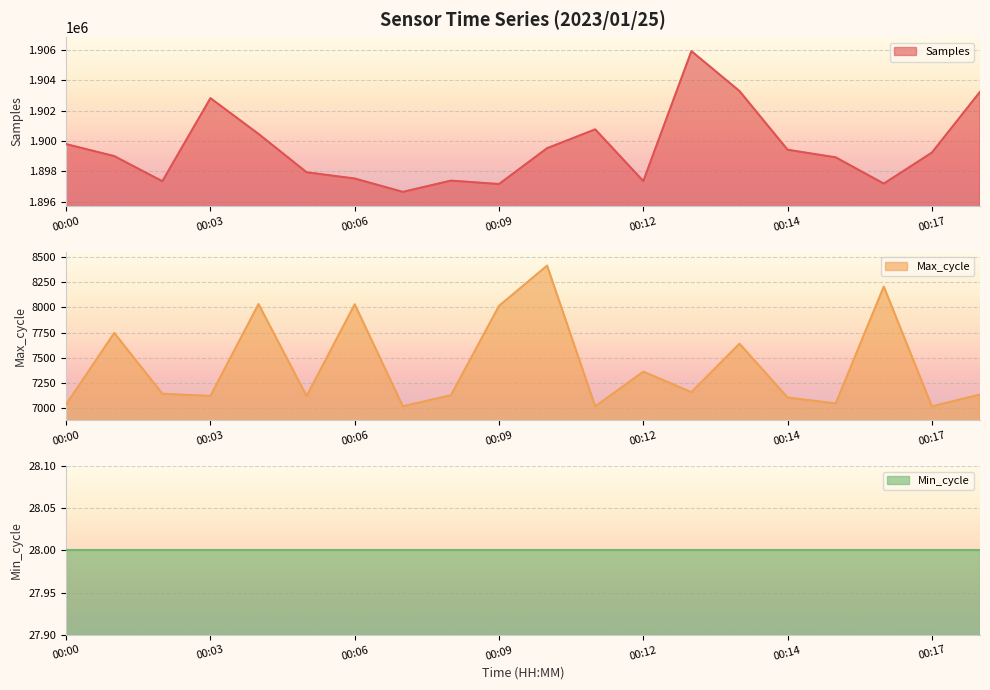

The Max_cycle series shows 7116 at 00:05. True or false?

True